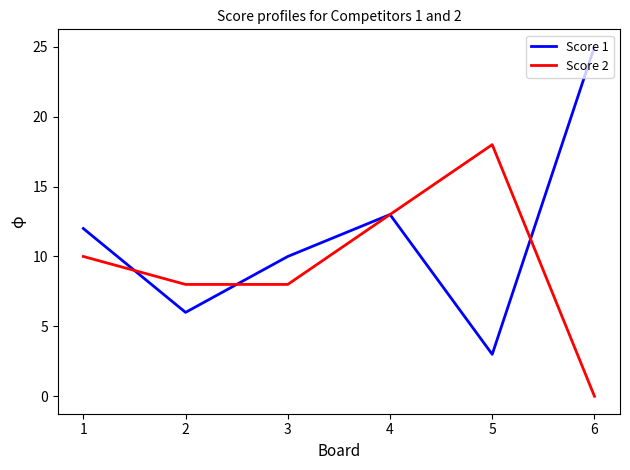

How many distinct data groups are displayed?

2